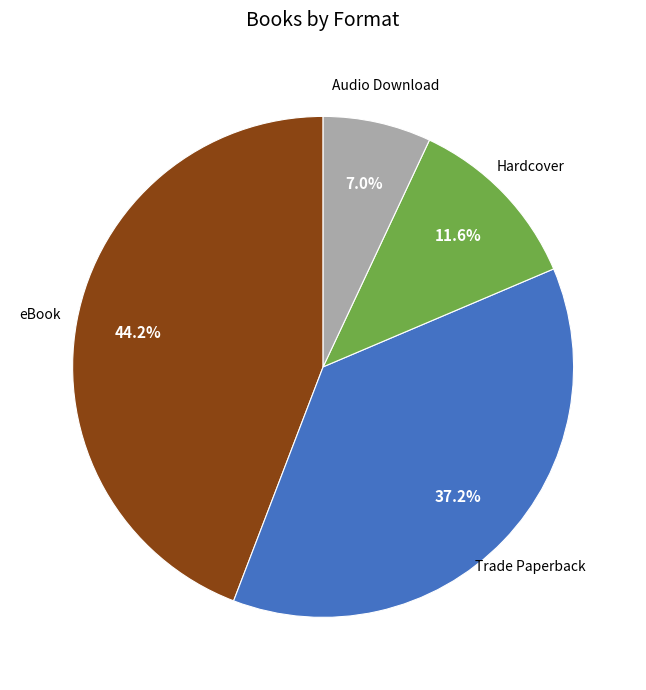

How many segments does this pie chart have?

4